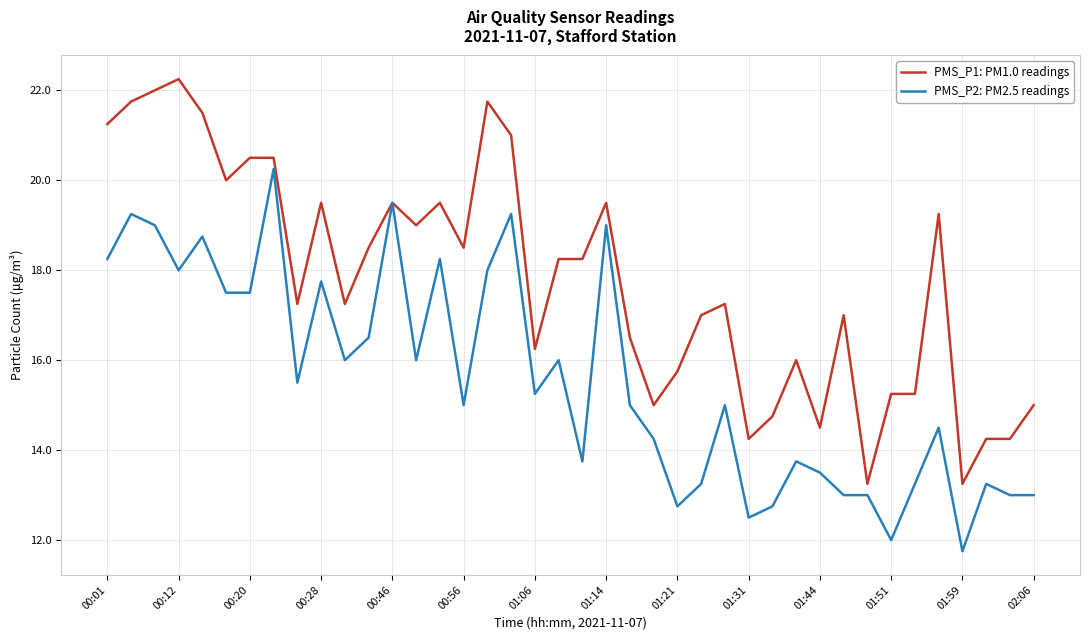

Rank the series by their average value, from lowest to highest.

PMS_P2: PM2.5 readings, PMS_P1: PM1.0 readings